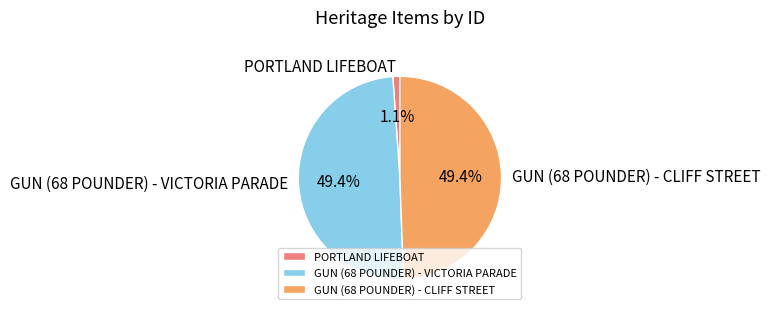

Does any single category account for the majority?

No